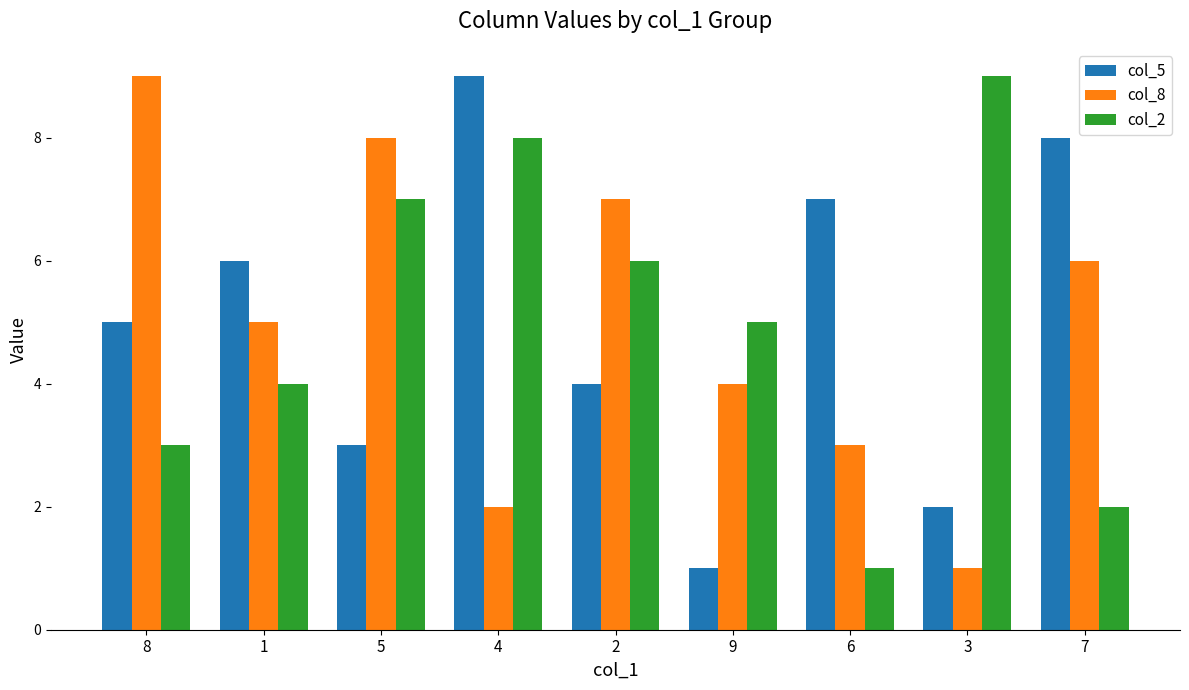

At which label is col_2 closest to 5?

9